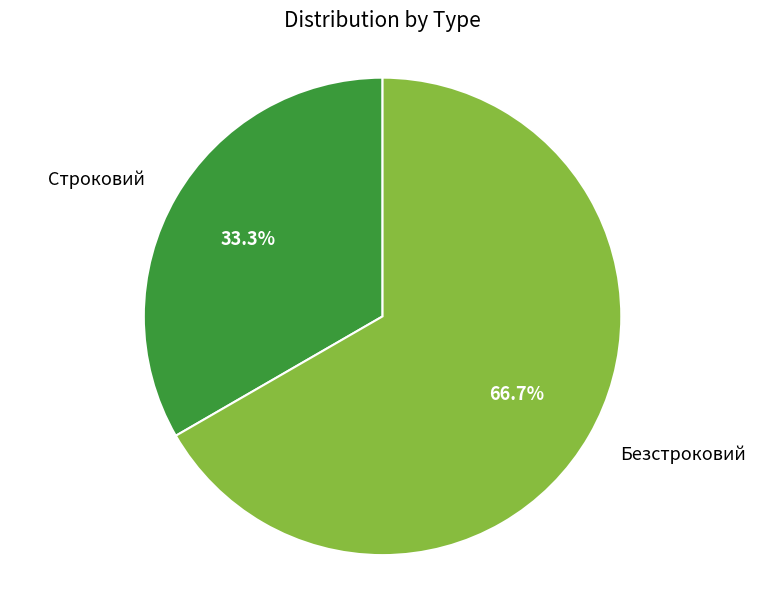

Rank the categories by value from lowest to highest.

Строковий, Безстроковий